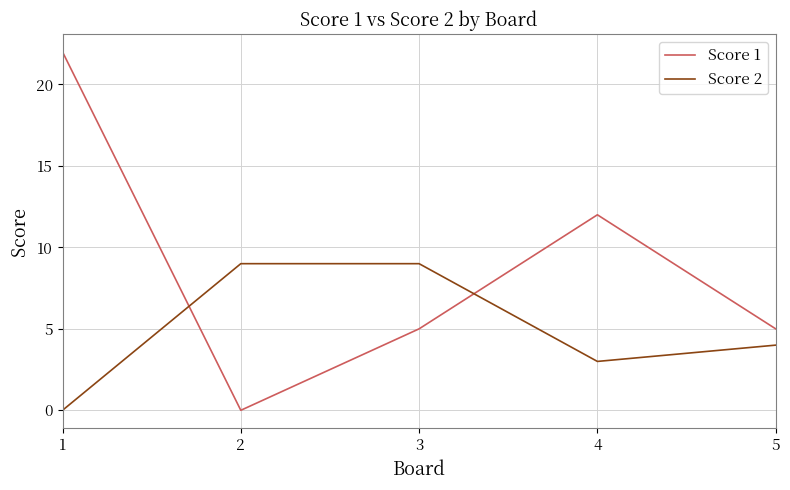

Which series has the widest spread of values?

Score 1